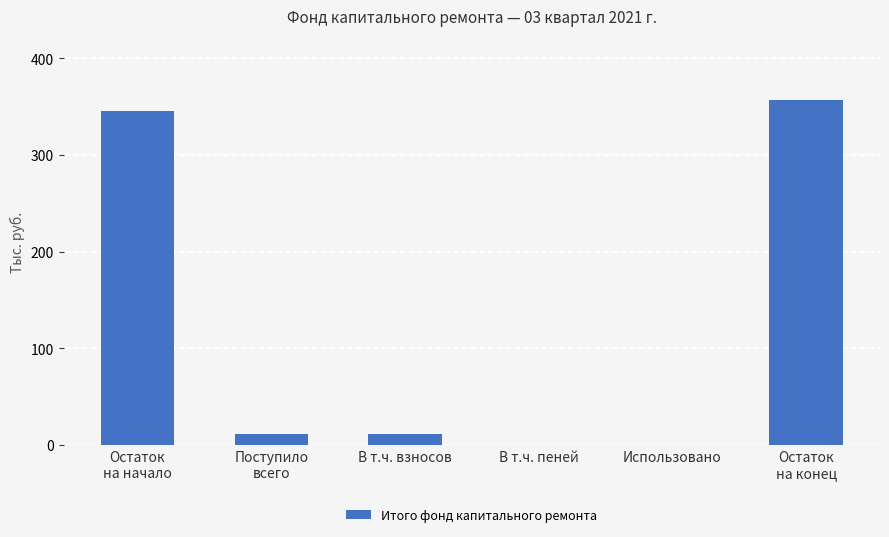

Read the value at Остаток
на начало.

345.3